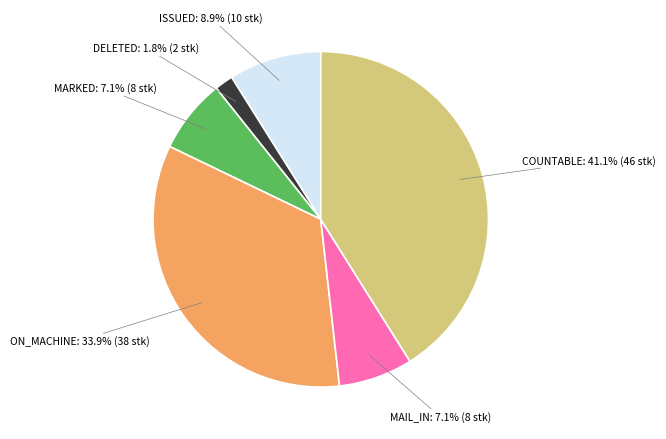

To the nearest percent, what percentage of the pie is MAIL_IN?

7%